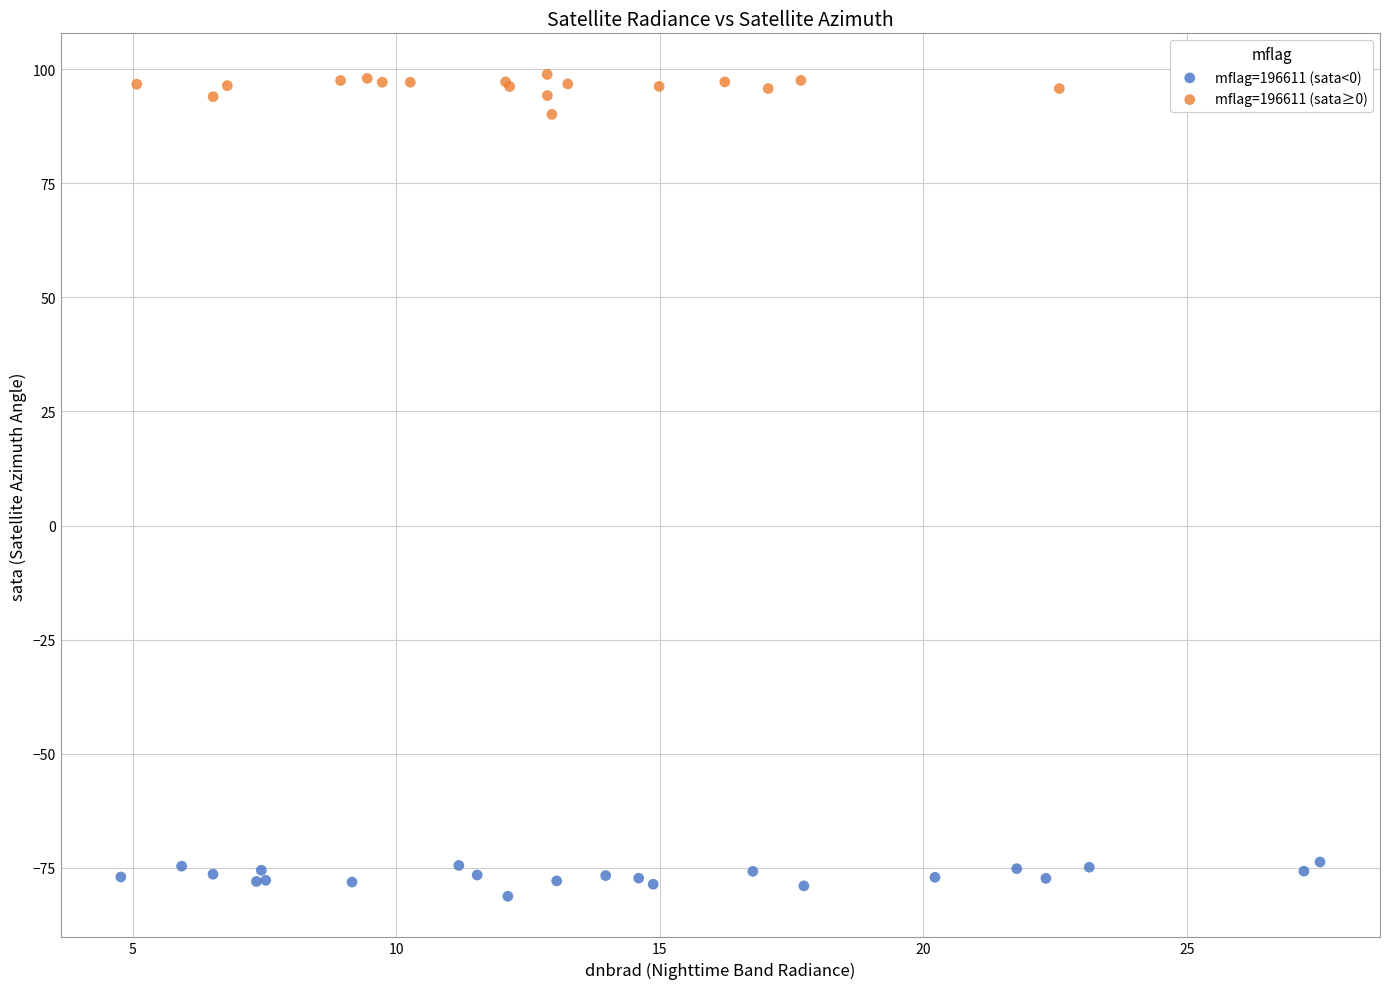

Which series contains the highest Y value?

mflag=196611 (sata≥0)